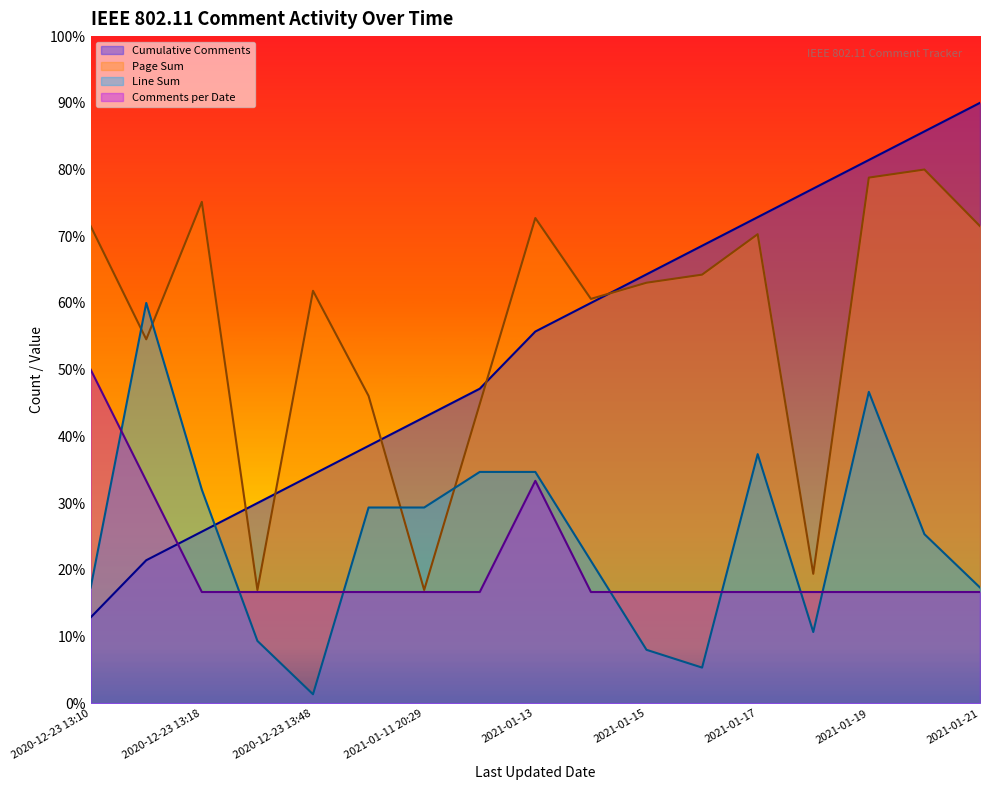

At 2020-12-23 13:18, list the series in order from largest to smallest.

Page Sum, Line Sum, Cumulative Comments, Comments per Date